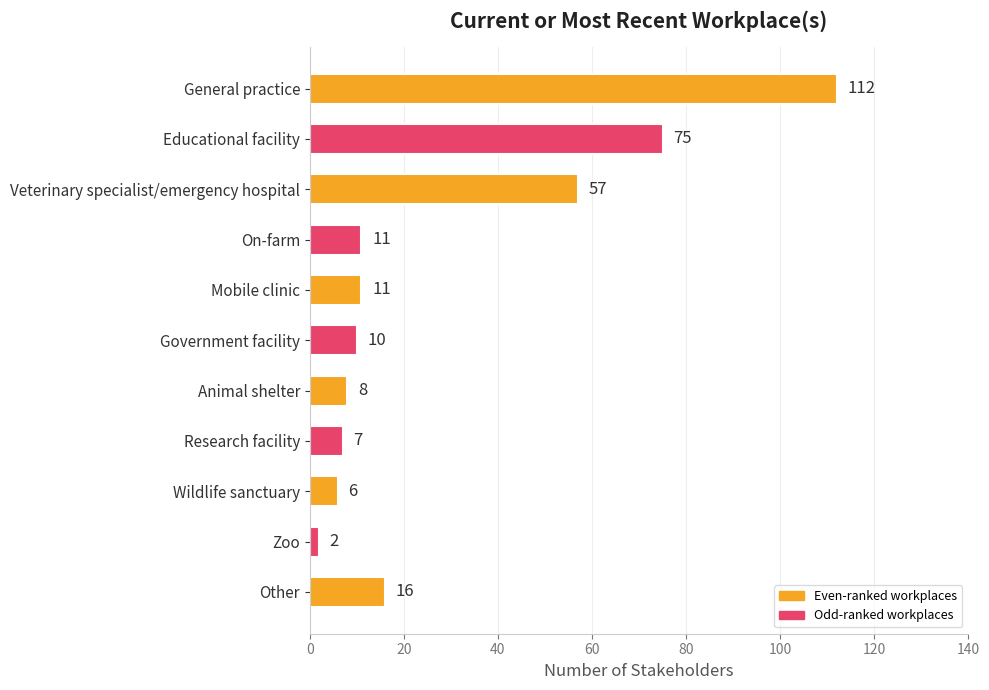

What is the ratio of the value at Government facility to the value at Research facility?

1.4